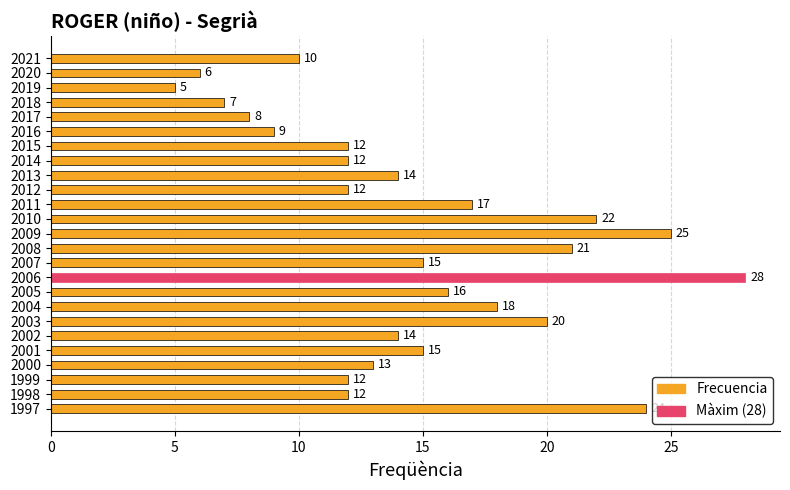

Reading top to bottom, transcribe all the data shown in this chart.

2021=10	2020=6	2019=5	2018=7	2017=8	2016=9	2015=12	2014=12	2013=14	2012=12	2011=17	2010=22	2009=25	2008=21	2007=15	2006=28	2005=16	2004=18	2003=20	2002=14	2001=15	2000=13	1999=12	1998=12	1997=24